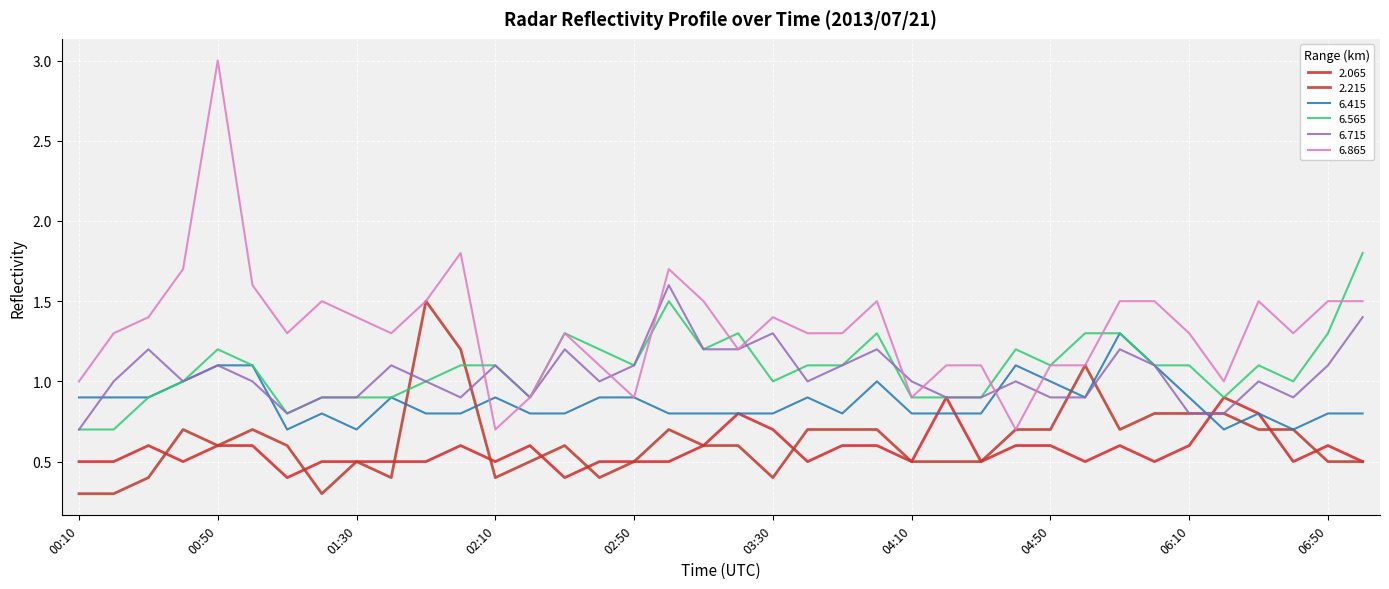

Reading left to right, extract all data points from this chart.

2.065: 0.5	0.5	0.6	0.5	0.6	0.6	0.4	0.5	0.5	0.5	0.5	0.6	0.5	0.6	0.4	0.5	0.5	0.5	0.6	0.8	0.7	0.5	0.6	0.6	0.5	0.9	0.5	0.6	0.6	0.5	0.6	0.5	0.6	0.9	0.8	0.5	0.6	0.5
2.215: 0.3	0.3	0.4	0.7	0.6	0.7	0.6	0.3	0.5	0.4	1.5	1.2	0.4	0.5	0.6	0.4	0.5	0.7	0.6	0.6	0.4	0.7	0.7	0.7	0.5	0.5	0.5	0.7	0.7	1.1	0.7	0.8	0.8	0.8	0.7	0.7	0.5	0.5
6.415: 0.9	0.9	0.9	1.0	1.1	1.1	0.7	0.8	0.7	0.9	0.8	0.8	0.9	0.8	0.8	0.9	0.9	0.8	0.8	0.8	0.8	0.9	0.8	1.0	0.8	0.8	0.8	1.1	1.0	0.9	1.3	1.1	0.9	0.7	0.8	0.7	0.8	0.8
6.565: 0.7	0.7	0.9	1.0	1.2	1.1	0.8	0.9	0.9	0.9	1.0	1.1	1.1	0.9	1.3	1.2	1.1	1.5	1.2	1.3	1.0	1.1	1.1	1.3	0.9	0.9	0.9	1.2	1.1	1.3	1.3	1.1	1.1	0.9	1.1	1.0	1.3	1.8
6.715: 0.7	1.0	1.2	1.0	1.1	1.0	0.8	0.9	0.9	1.1	1.0	0.9	1.1	0.9	1.2	1.0	1.1	1.6	1.2	1.2	1.3	1.0	1.1	1.2	1.0	0.9	0.9	1.0	0.9	0.9	1.2	1.1	0.8	0.8	1.0	0.9	1.1	1.4
6.865: 1.0	1.3	1.4	1.7	3.0	1.6	1.3	1.5	1.4	1.3	1.5	1.8	0.7	0.9	1.3	1.1	0.9	1.7	1.5	1.2	1.4	1.3	1.3	1.5	0.9	1.1	1.1	0.7	1.1	1.1	1.5	1.5	1.3	1.0	1.5	1.3	1.5	1.5